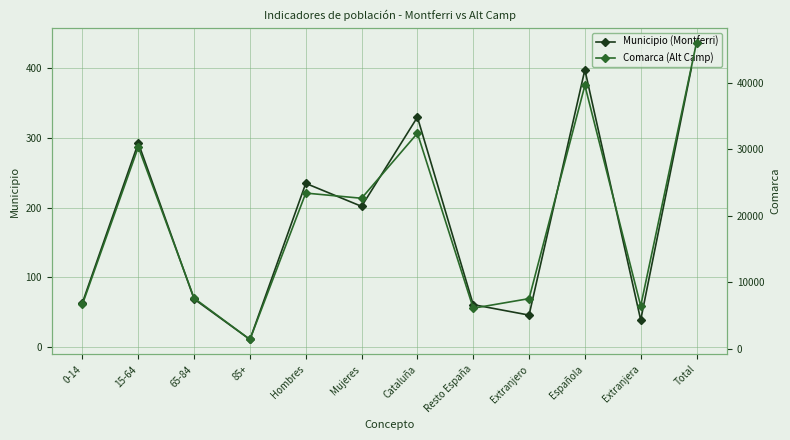

True or false: Municipio (Montferri) and Comarca (Alt Camp) cross at least once.

False